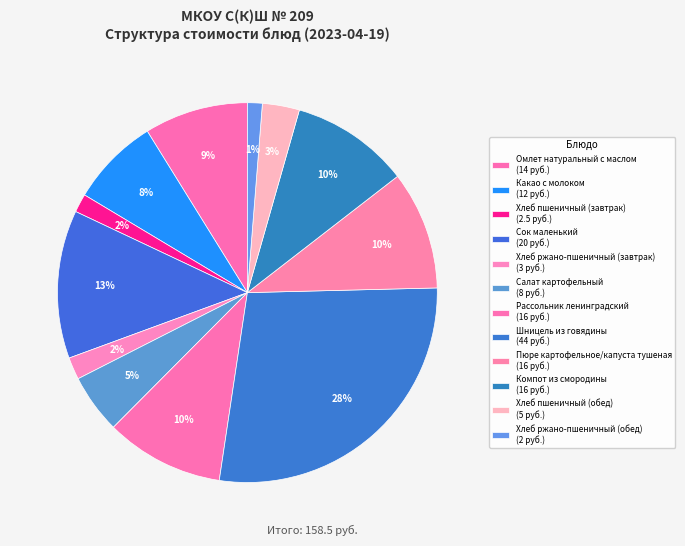

To the nearest percent, what percentage of the pie is Салат картофельный?

5%